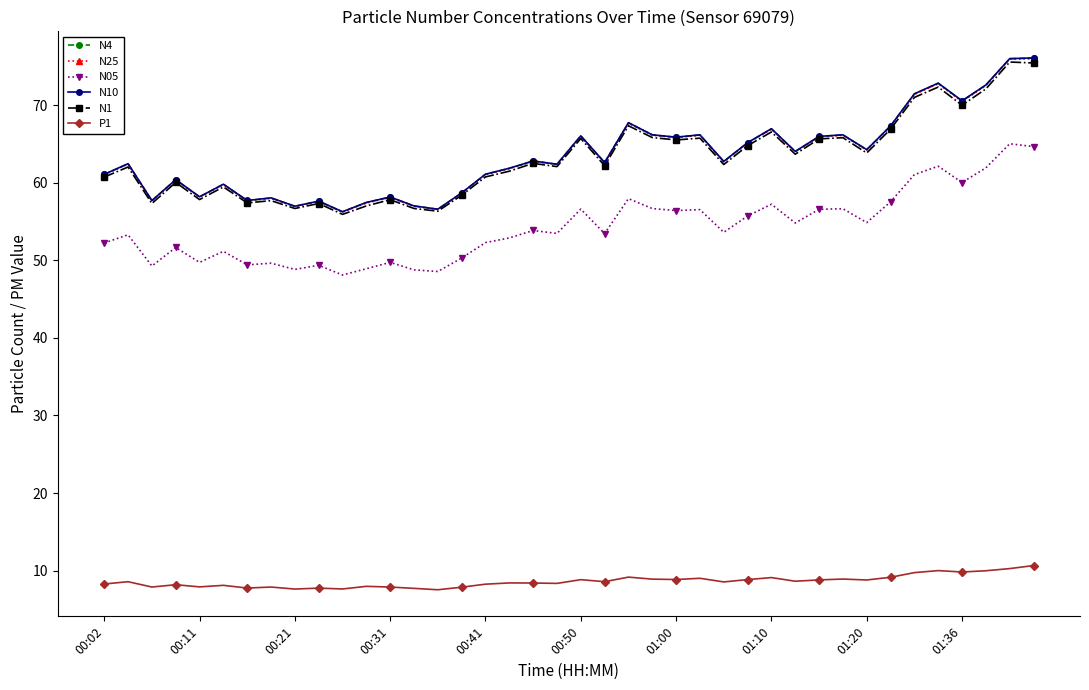

What is the minimum value shown in the chart?

7.5